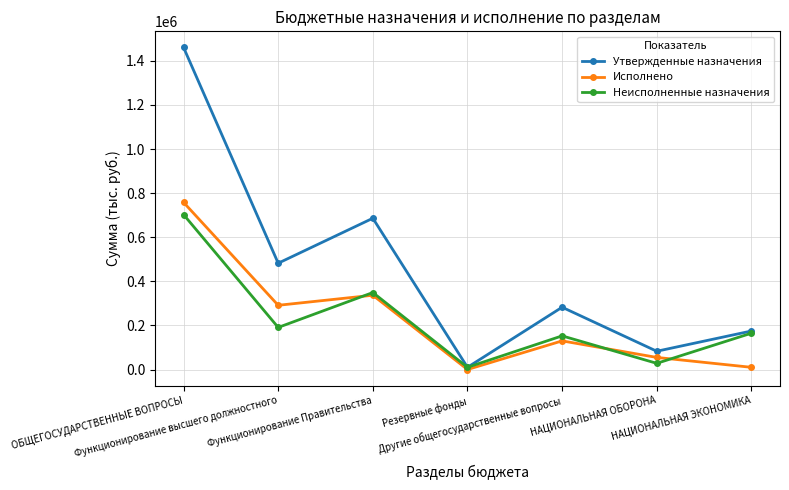

Which series has the largest total across all categories?

Утвержденные назначения